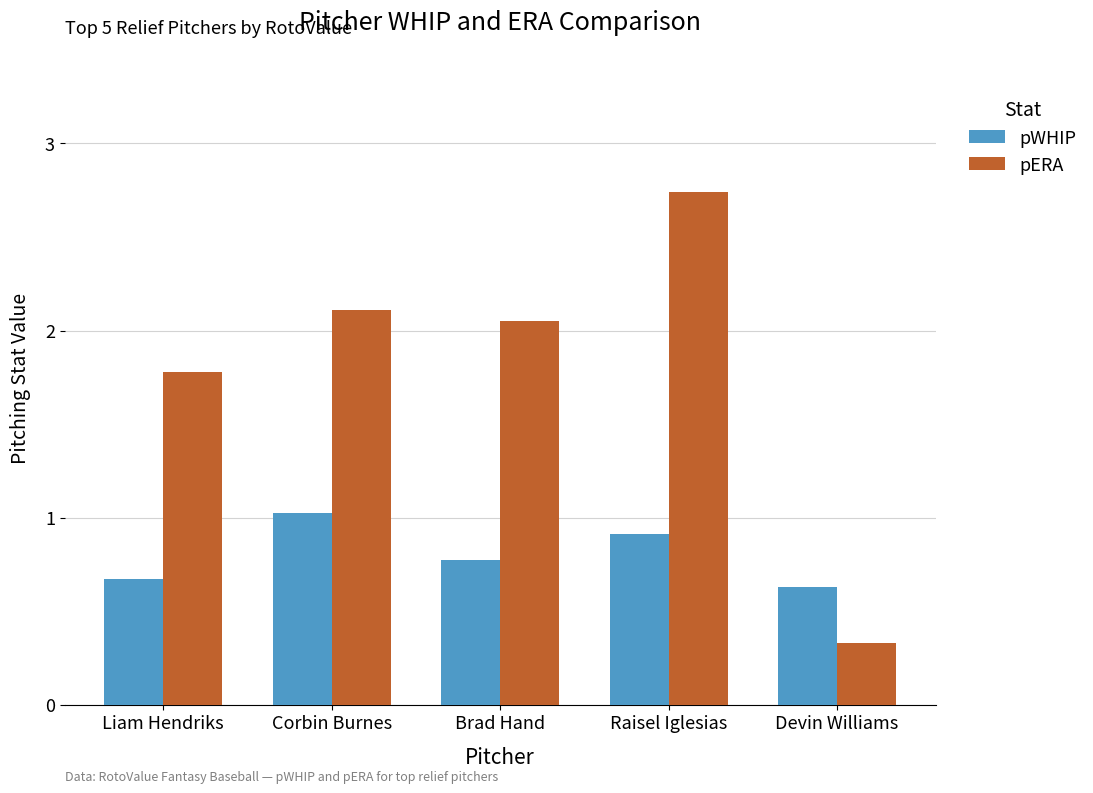

What are all the series names shown in the legend?

pWHIP, pERA